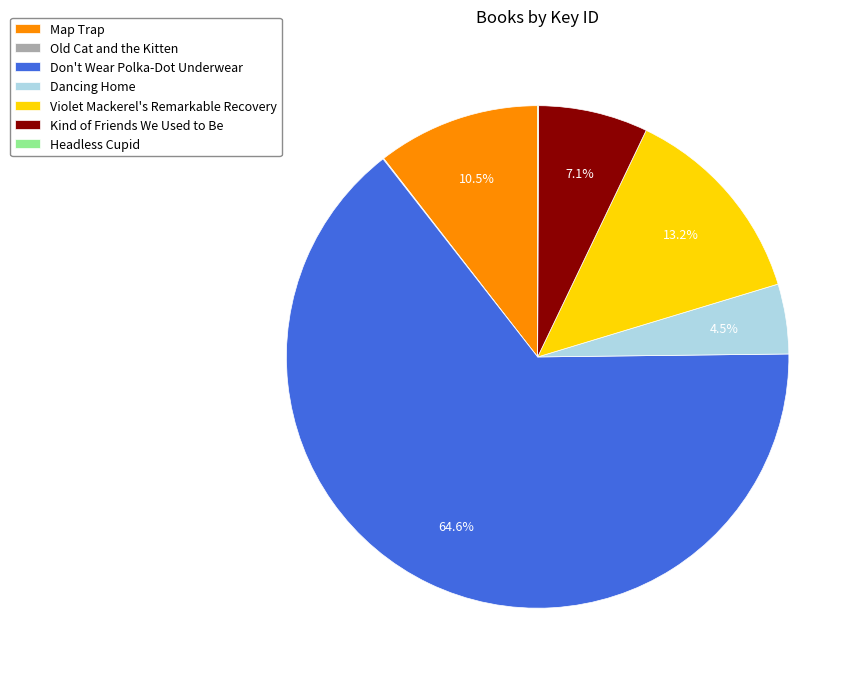

Does any single category account for the majority?

Yes